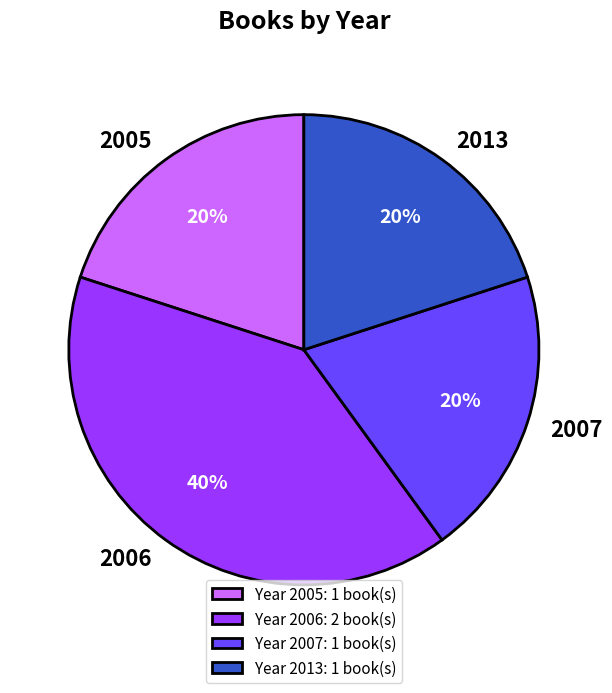

The 2013 slice represents 32% of the pie. True or false?

False